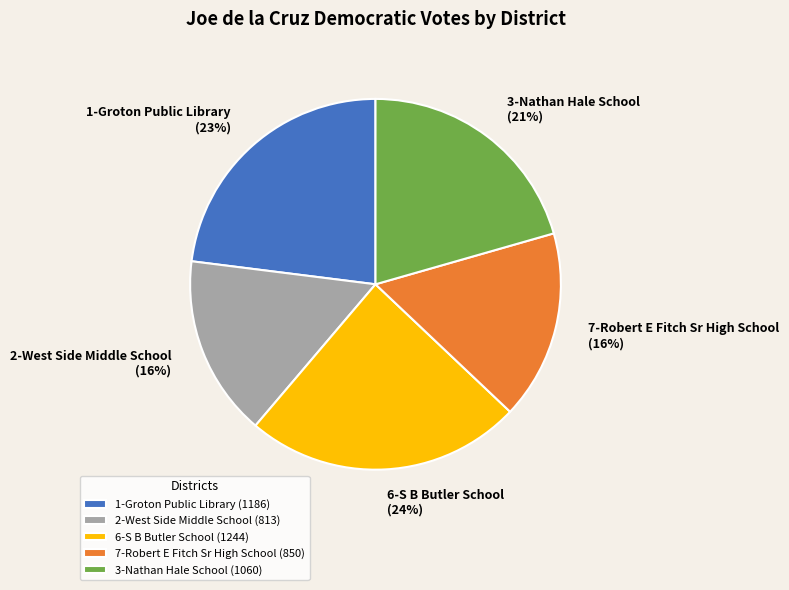

Does any single category account for the majority?

No